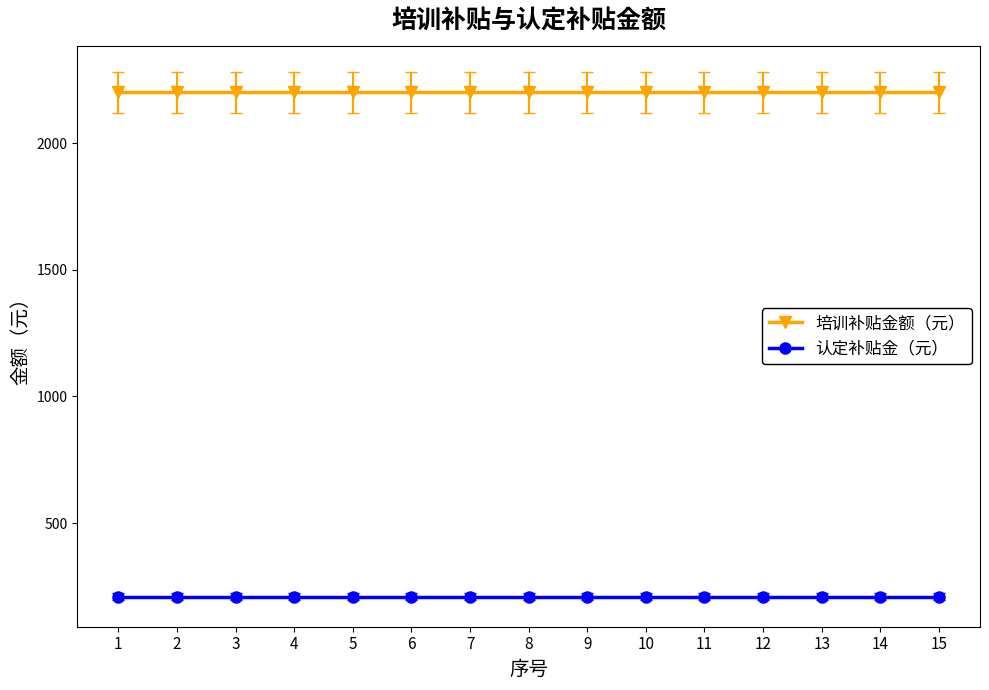

At how many categories does at least one series exceed 409?

15